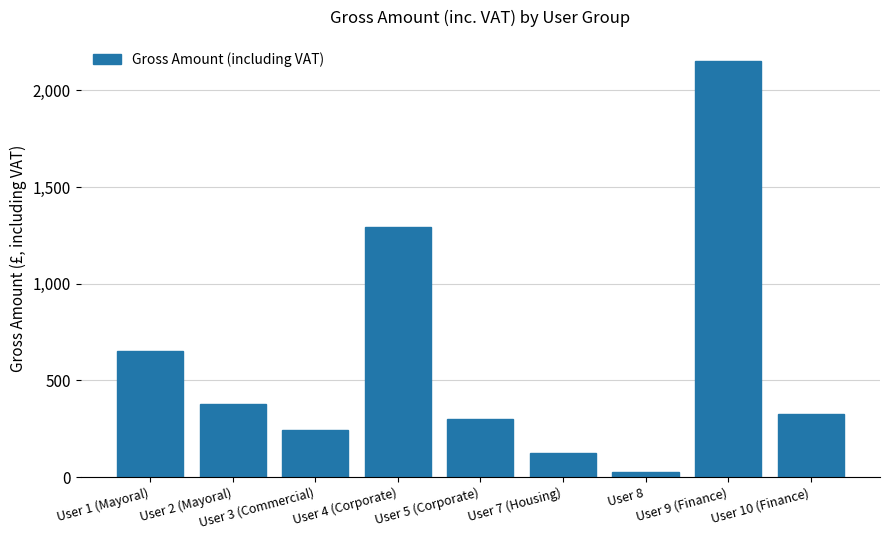

What is the label of the 4th bar from the left?

User 4 (Corporate)